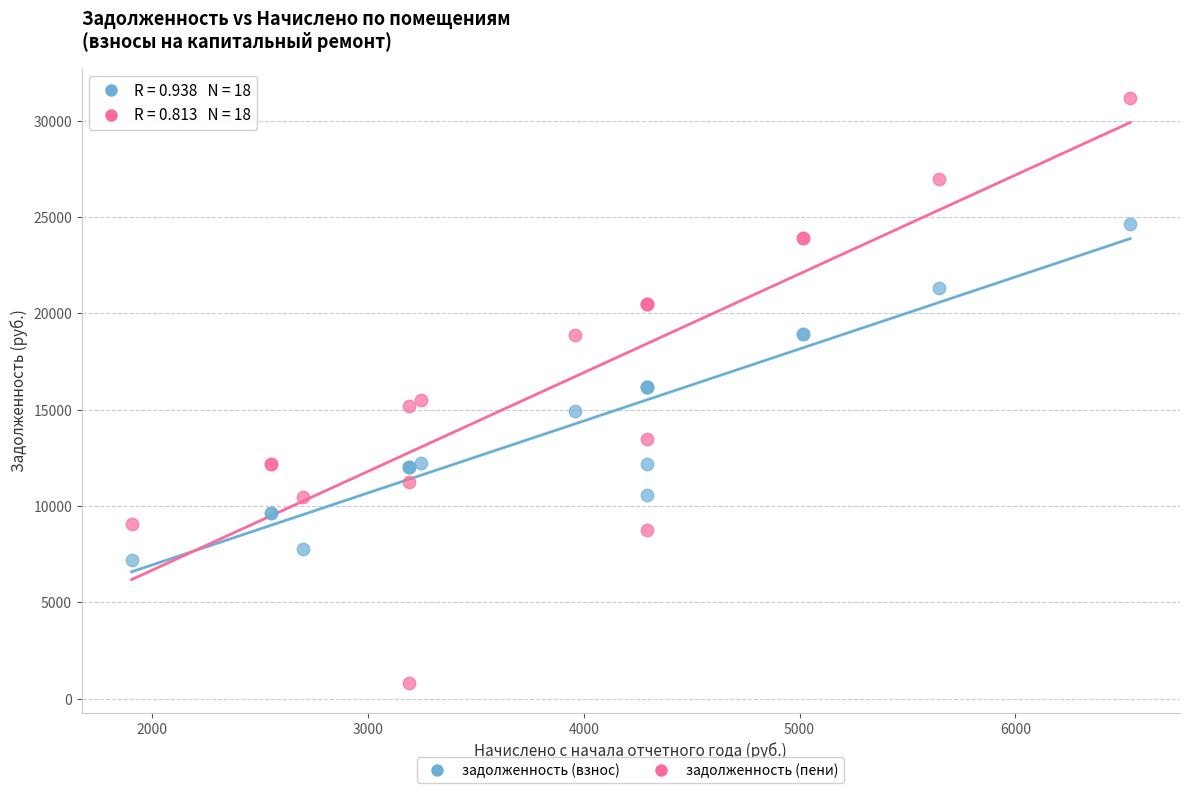

What is the X range (max minus min) for the scatter plot?

4626.7